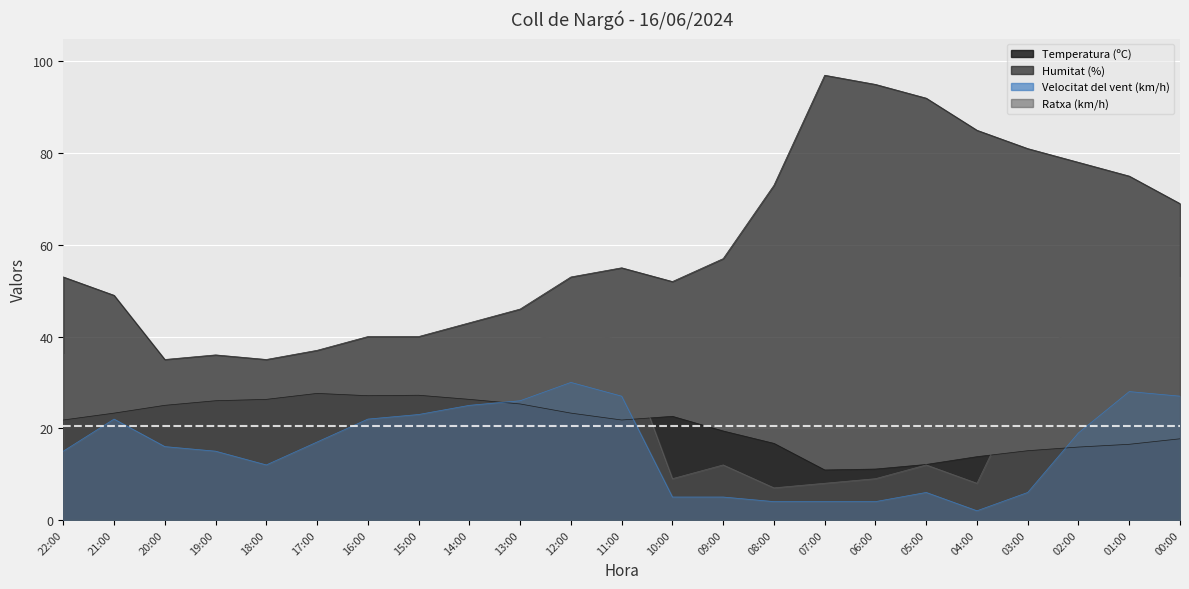

How many intersections are there between Ratxa (km/h) and Temperatura (ºC)?

2